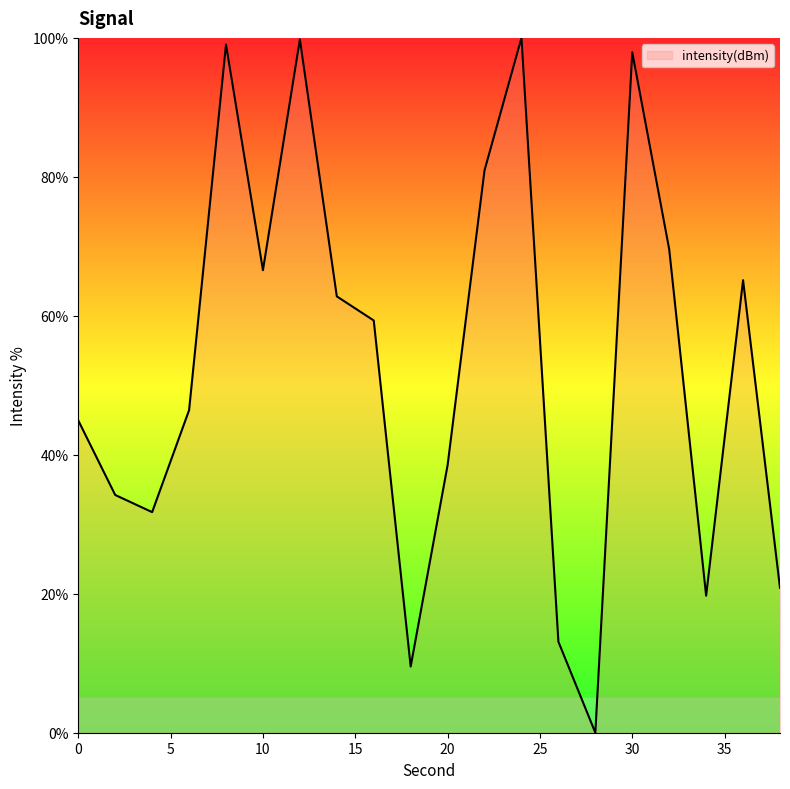

What is the greatest value displayed?

100.0